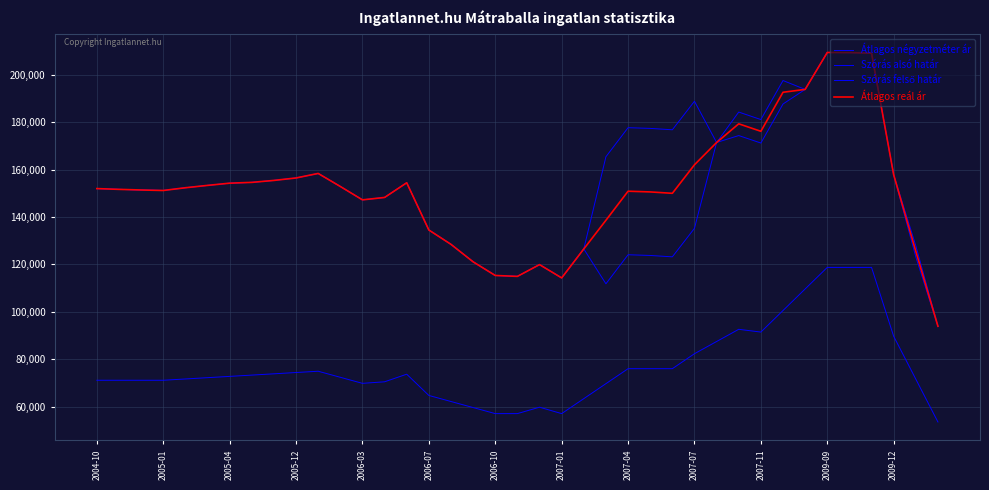

Does the chart display data point markers on the line(s)?

No